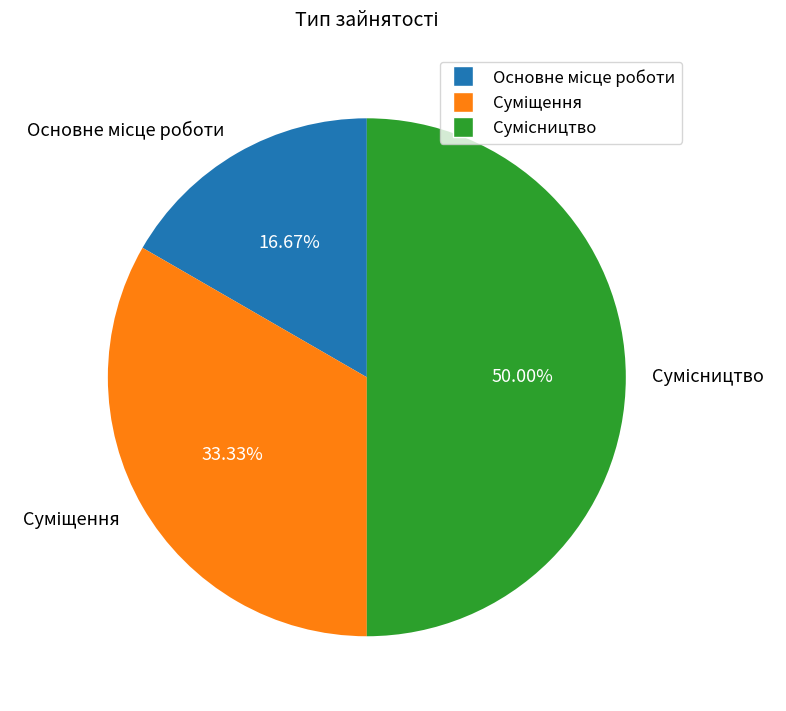

Rank the categories by value from highest to lowest.

Сумісництво, Суміщення, Основне місце роботи